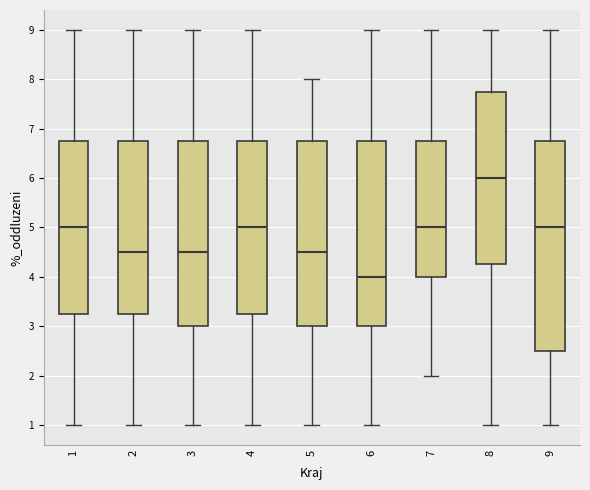

Reading left to right, transcribe this box plot: for each box, give where its median line is, the range the box spans, and where its two whiskers end, as read against the y-axis. The values are not printed on the chart, so give them approximately, as read against the axis.

1: median 5.0, box 3.3 to 6.8, whiskers 1.0 to 9.0
2: median 4.5, box 3.3 to 6.8, whiskers 1.0 to 9.0
3: median 4.5, box 3.0 to 6.8, whiskers 1.0 to 9.0
4: median 5.0, box 3.3 to 6.8, whiskers 1.0 to 9.0
5: median 4.5, box 3.0 to 6.8, whiskers 1.0 to 8.0
6: median 4.0, box 3.0 to 6.8, whiskers 1.0 to 9.0
7: median 5.0, box 4.0 to 6.8, whiskers 2.0 to 9.0
8: median 6.0, box 4.3 to 7.8, whiskers 1.0 to 9.0
9: median 5.0, box 2.5 to 6.8, whiskers 1.0 to 9.0